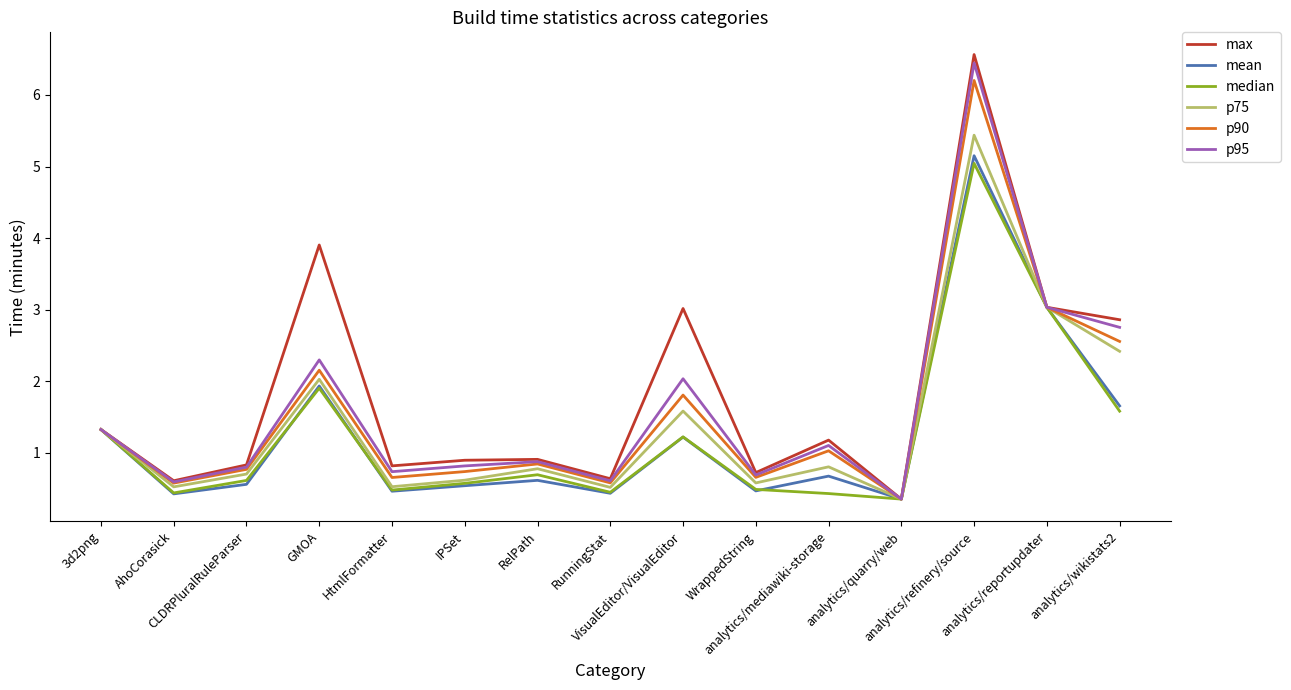

The value of p95 at analytics/quarry/web is 0.4. True or false?

True